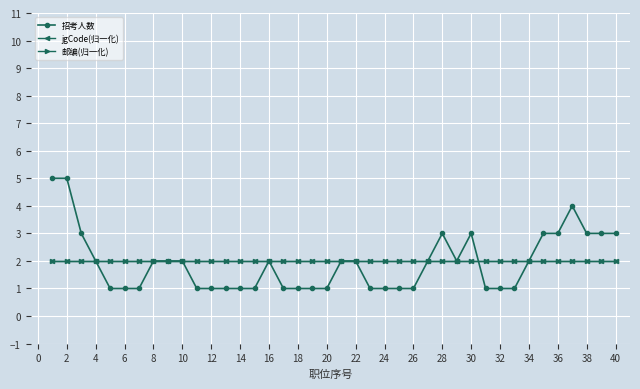

List the series in order of their peak value, lowest first.

jgCode(归一化), 邮编(归一化), 招考人数